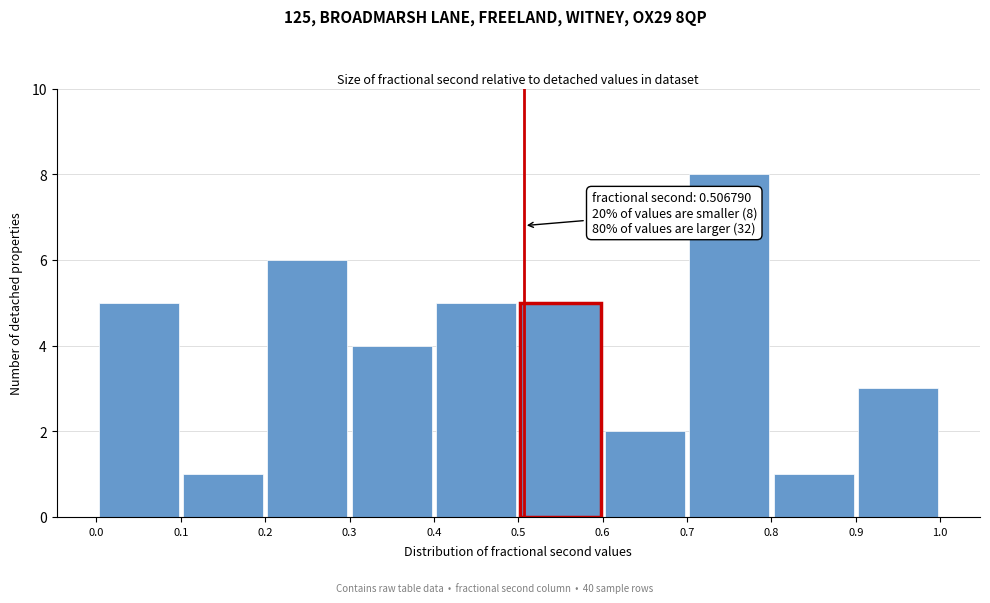

Over which range of the x-axis is the bar tallest?

0.7 to 0.8